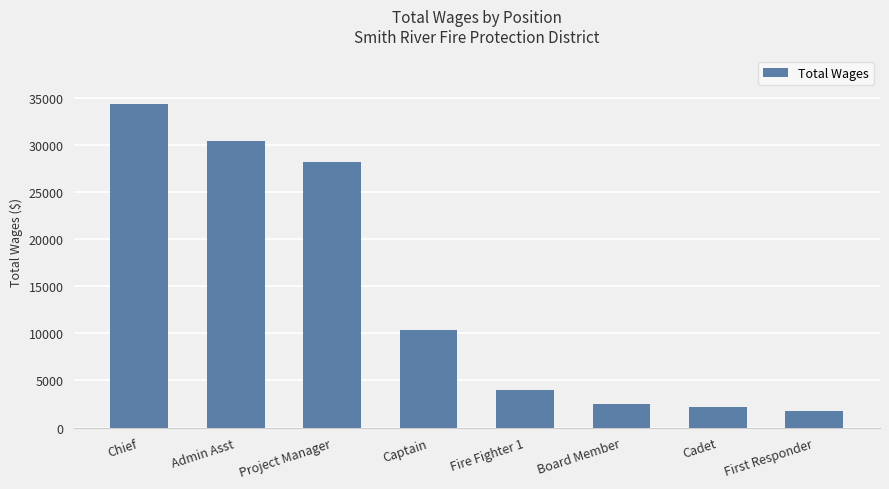

At which label does the data first exceed 10371?

Chief